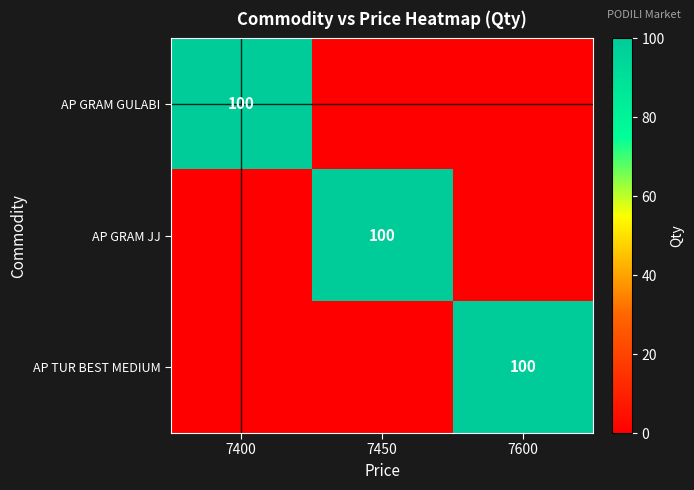

Is it true that AP GRAM GULABI equals 100 at 7400?

True